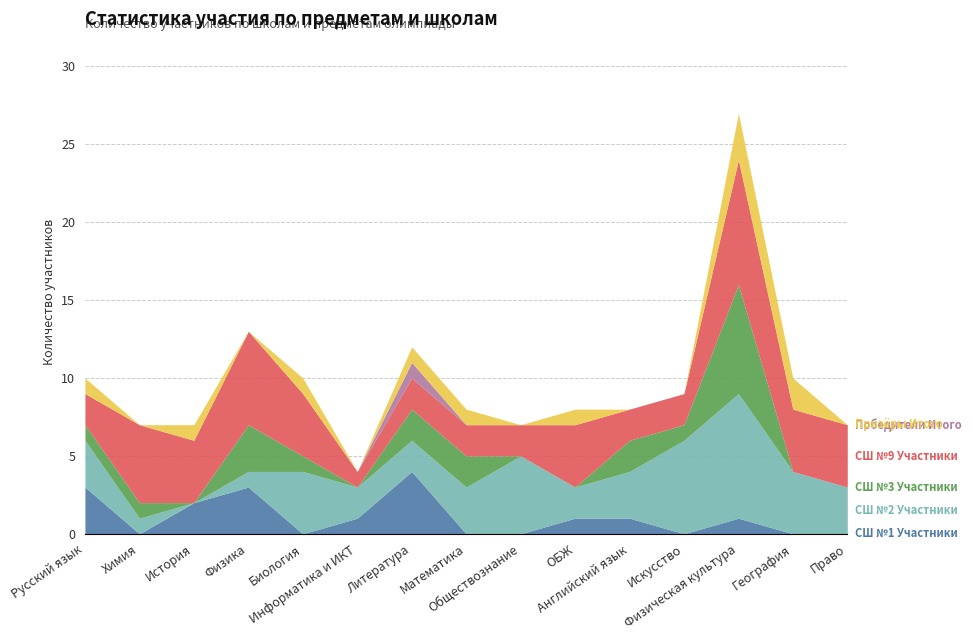

How many data points does each series have?

15